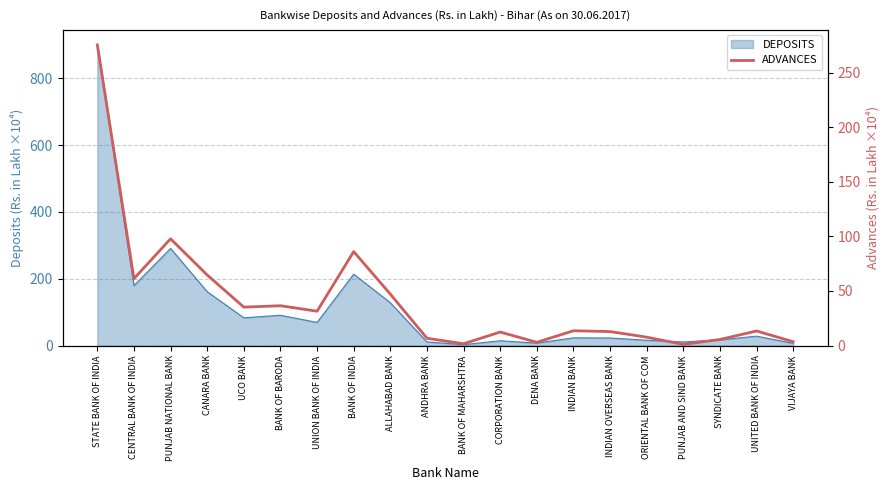

How many values are below 13?

9